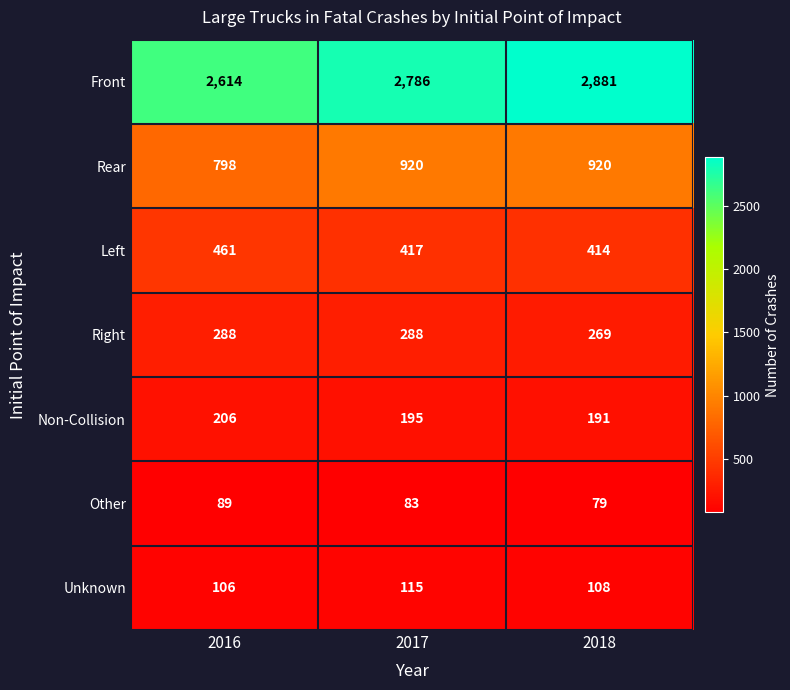

At which category is the sum across all series the highest?

2018